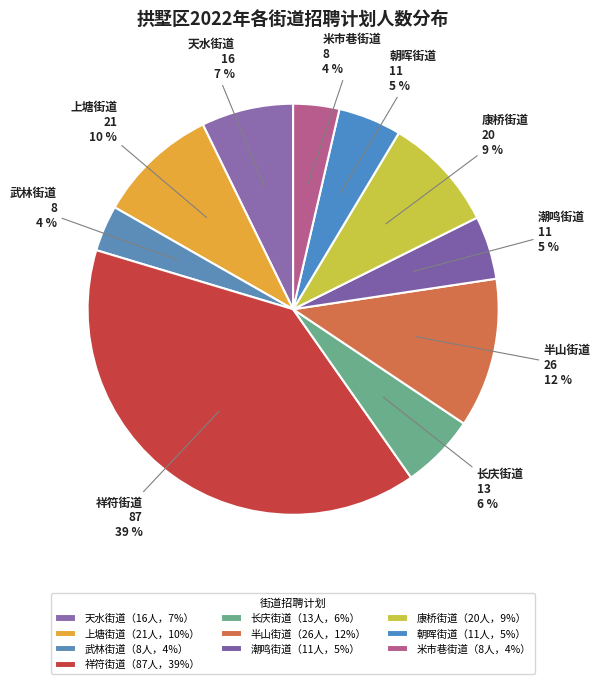

True or false: 朝晖街道 accounts for 11% of the total.

False